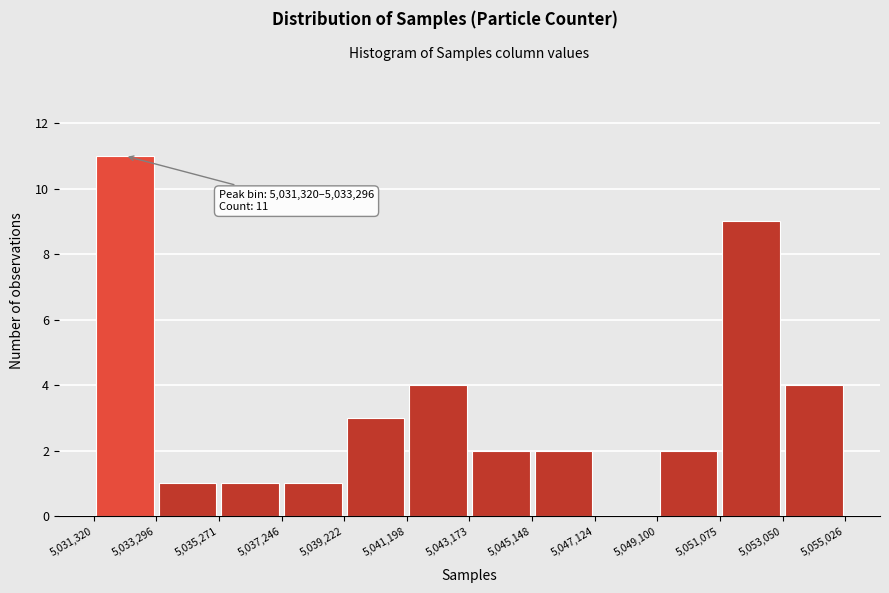

Over which range of the x-axis is the bar tallest?

5,031,320 to 5,033,296